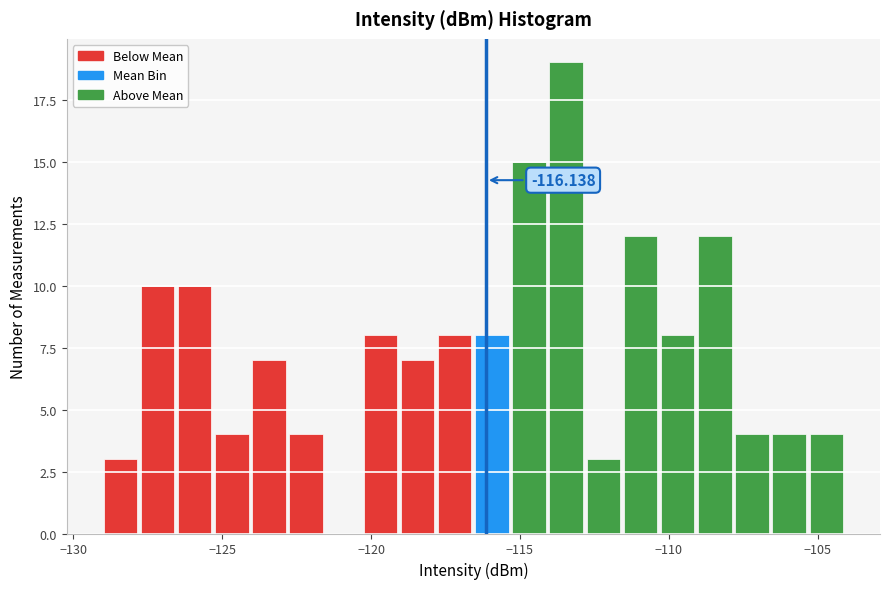

Around what value on the x-axis is the tallest bar? Give the approximate position of its centre, as read against the axis.

-113.5